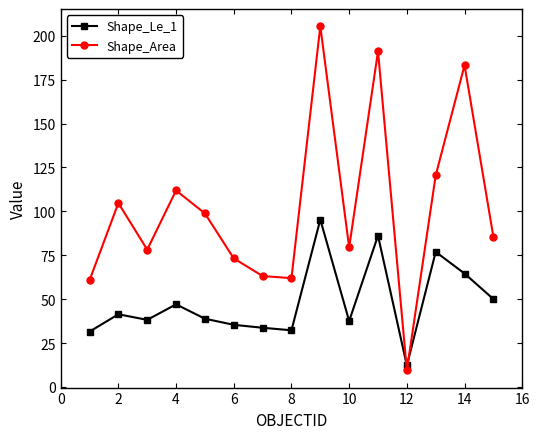

Which series ends up on top after the final intersection of Shape_Le_1 and Shape_Area?

Shape_Area